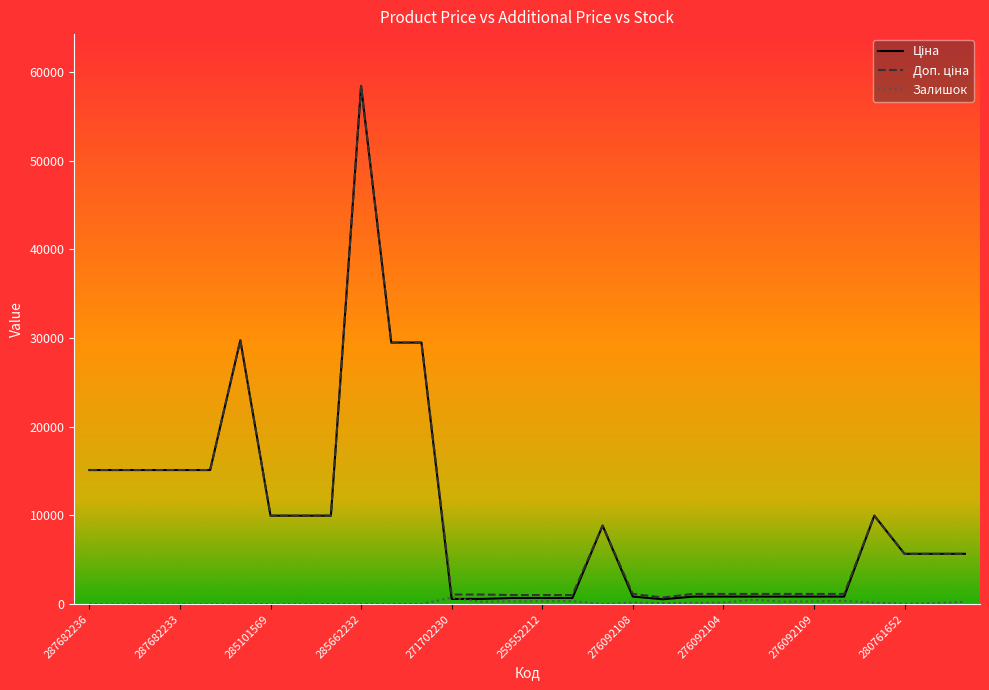

Does the chart have visible grid lines?

No